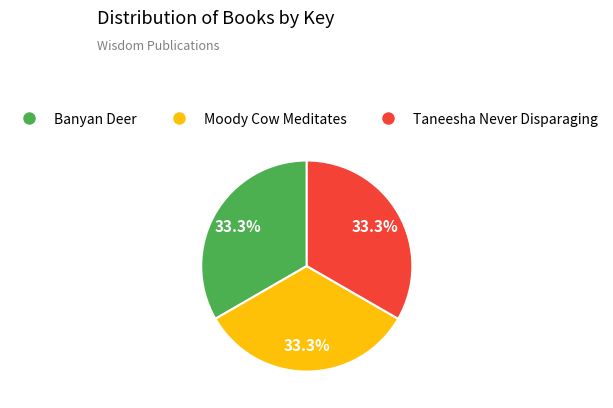

Is Banyan Deer the majority of the pie?

No